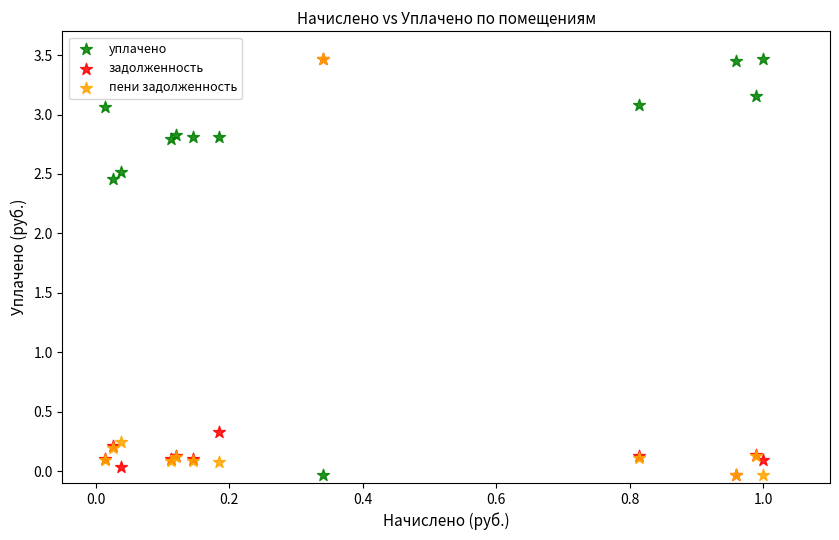

Across all series, what Y value is closest to 1?

0.3